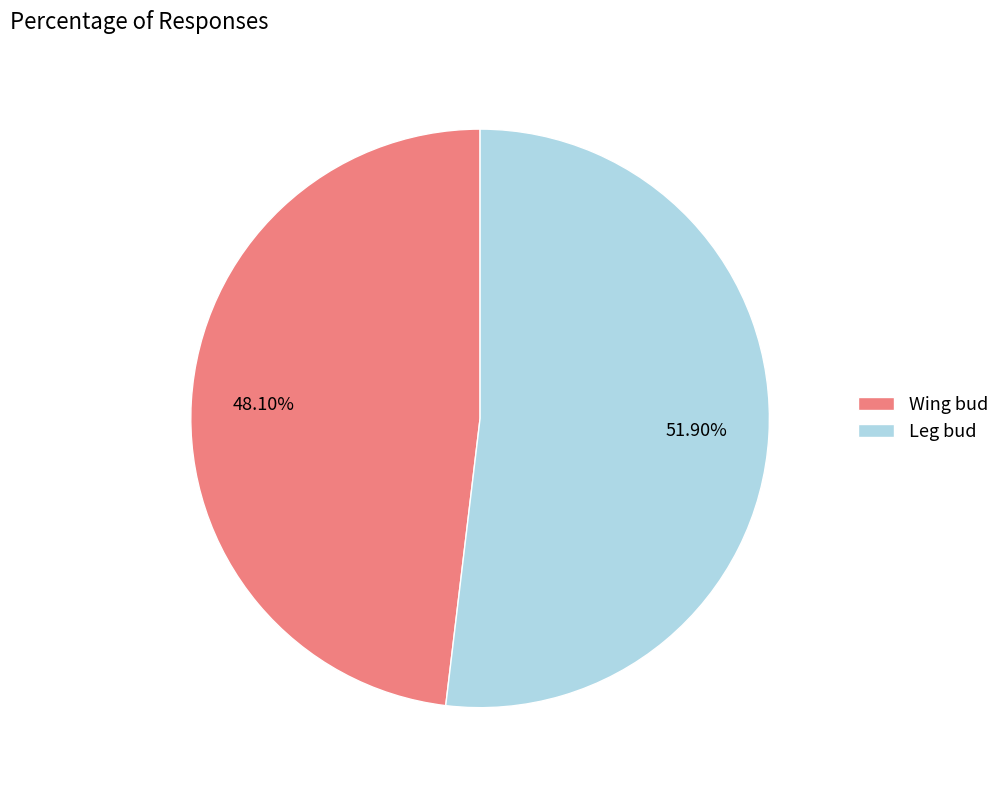

To the nearest percent, what portion does Wing bud represent?

48%